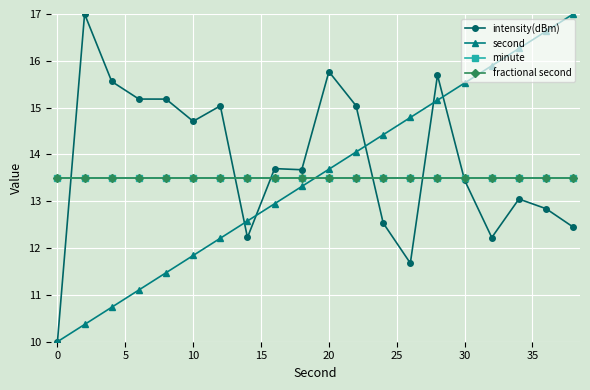

Is this an area chart (filled region under the line)?

No